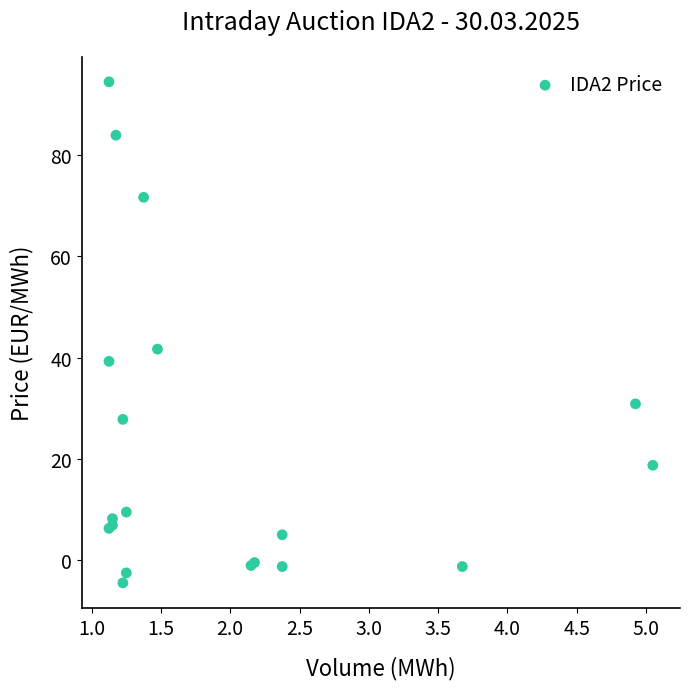

What Y value in the scatter plot is closest to 44?

41.7